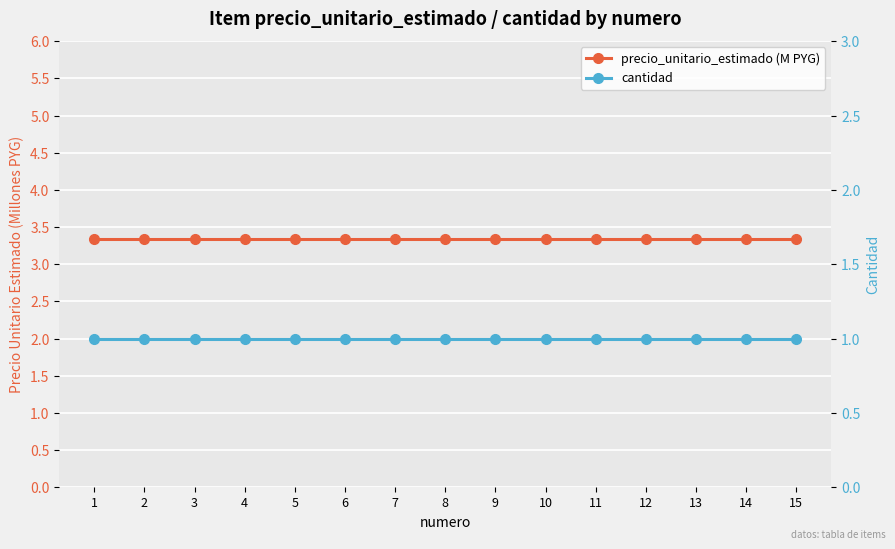

What is the average value of the cantidad series?

1.0